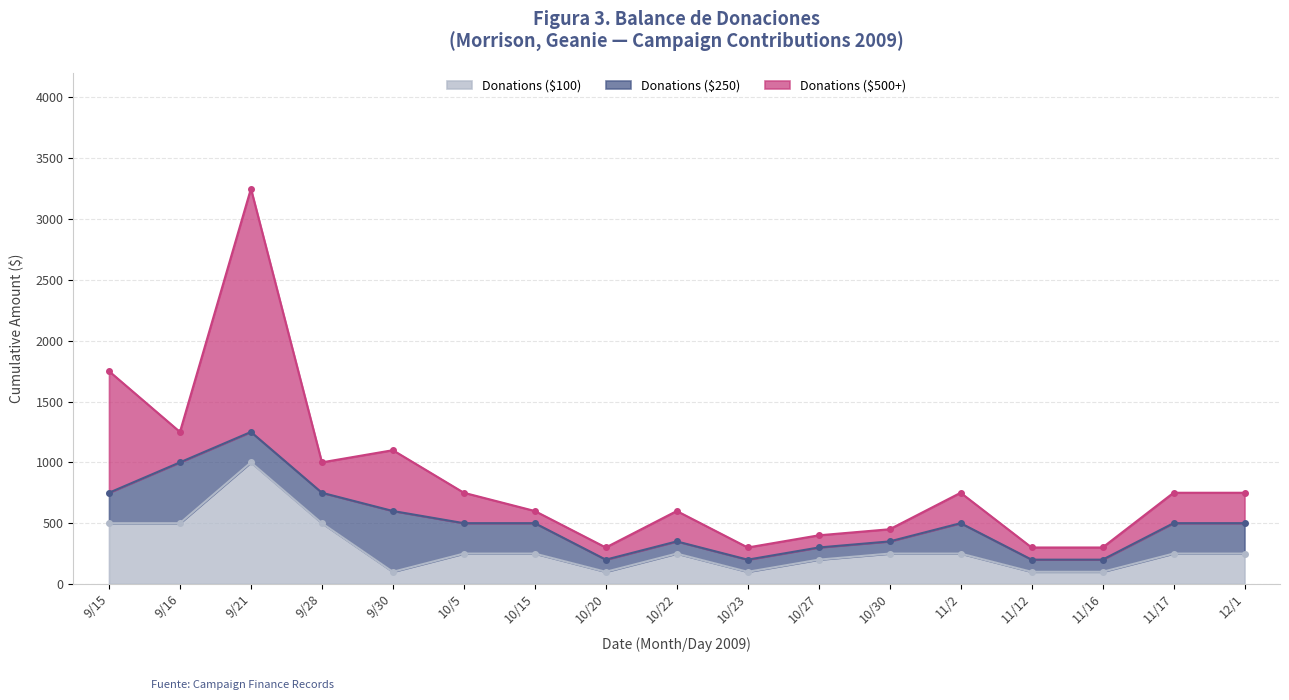

At which label does Donations ($250) reach its peak?

9/16